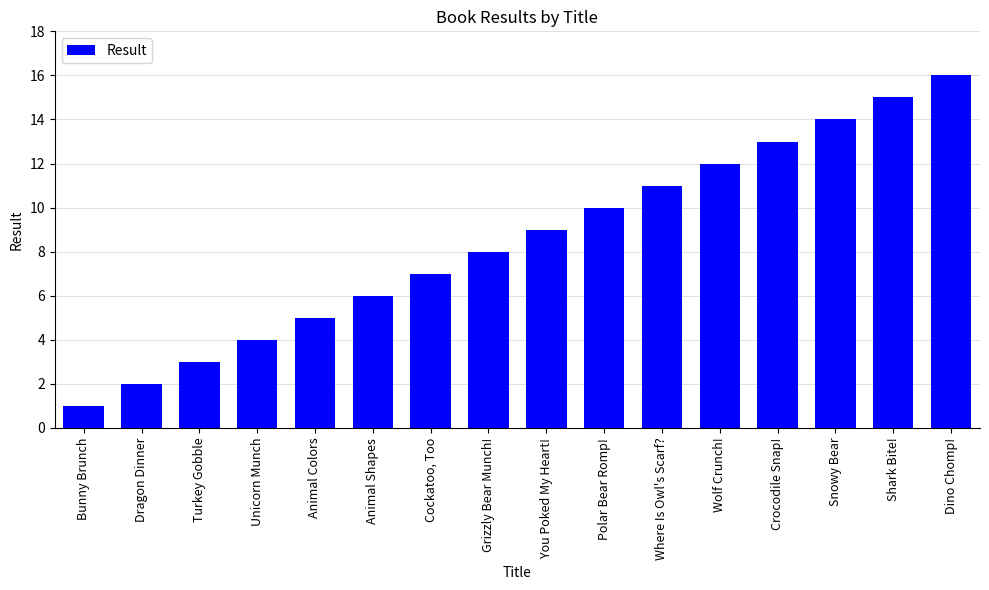

Which has a higher value, Bunny Brunch or Animal Shapes?

Animal Shapes